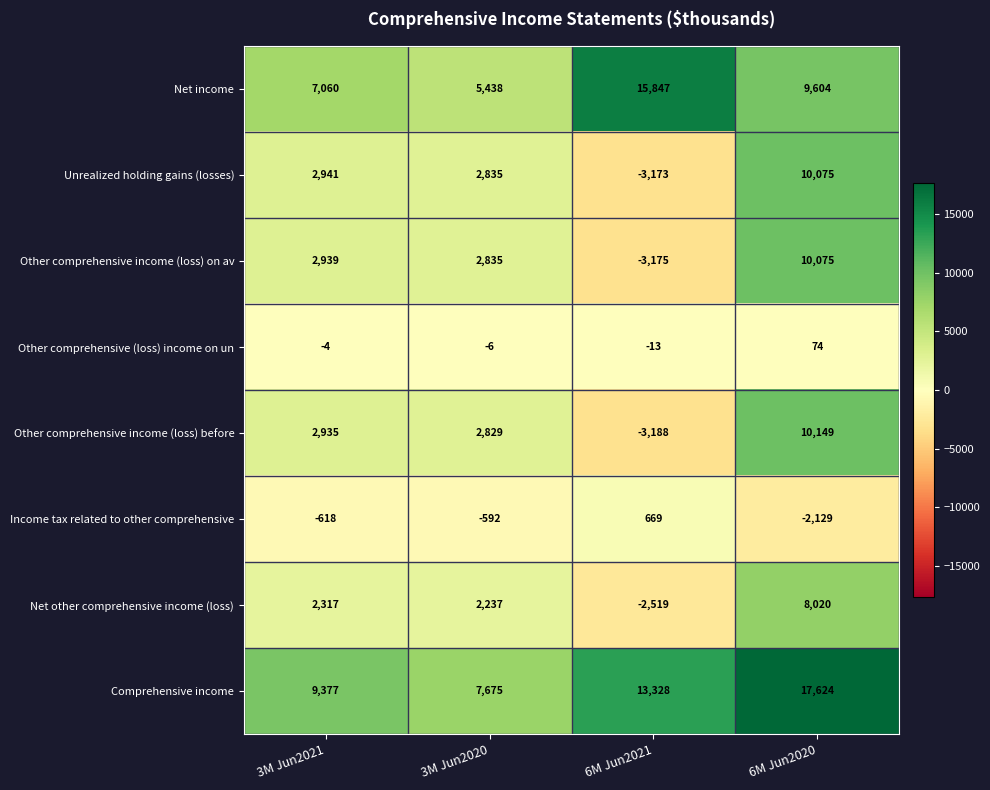

What is the sum of the Other comprehensive income (loss) on av values at 6M Jun2021 and 3M Jun2021?

-236